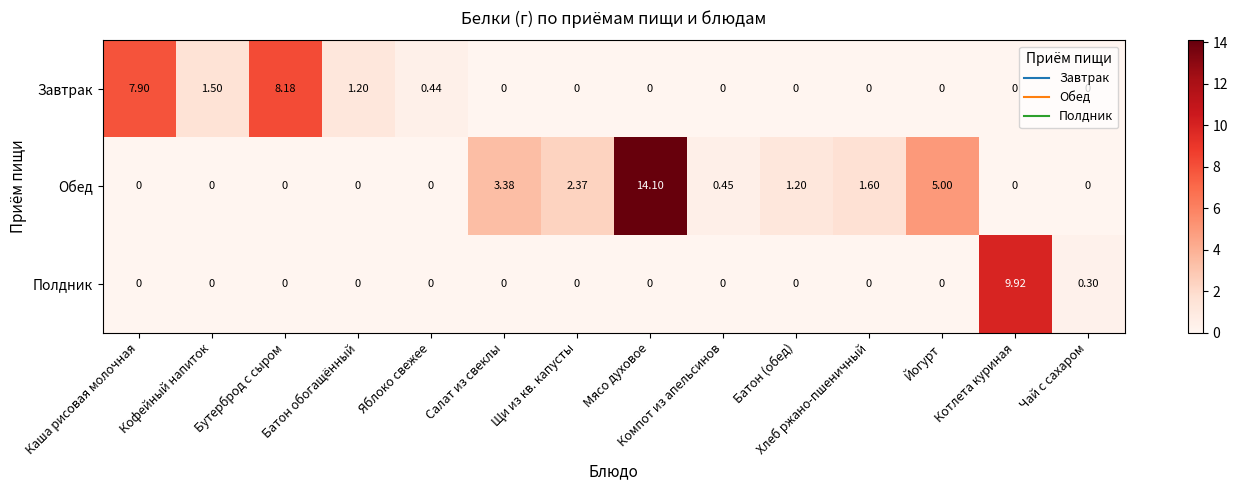

Is the value of Обед at Мясо духовое greater than the value of Завтрак at Йогурт?

Yes